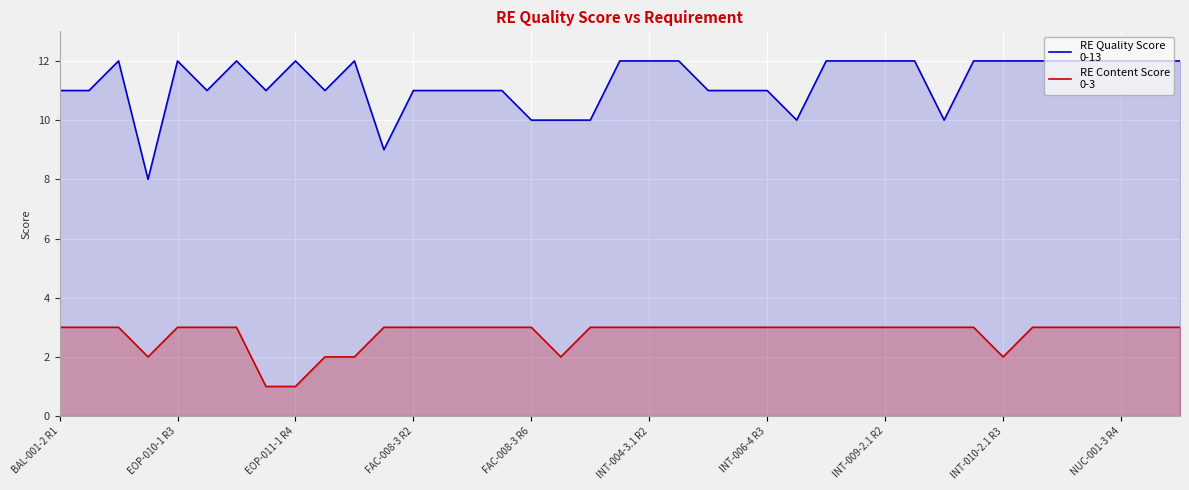

How many lines are shown in the chart?

2